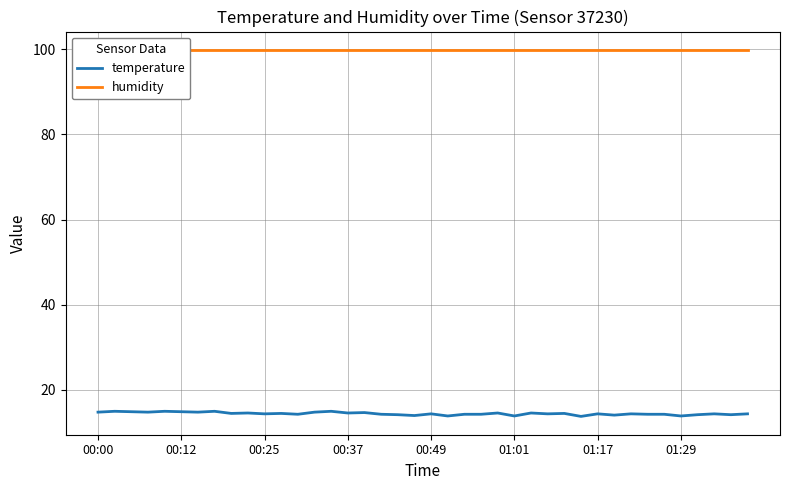

What is the minimum value for temperature?

13.7